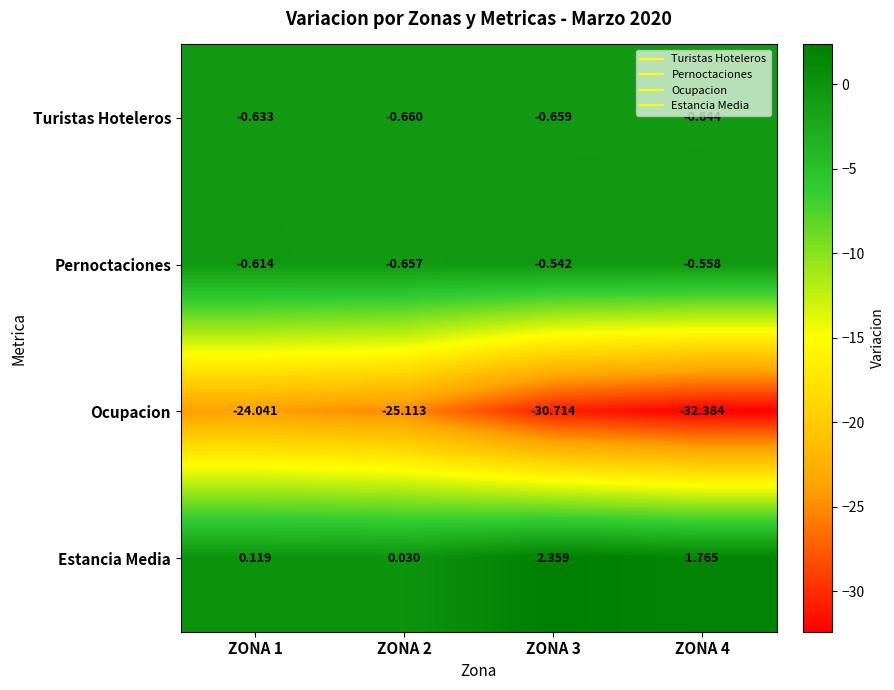

Which series has the largest total across all categories?

Estancia Media